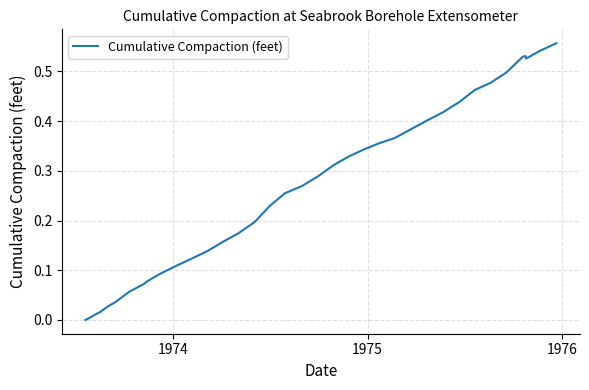

What is the sum of all values?

9.8